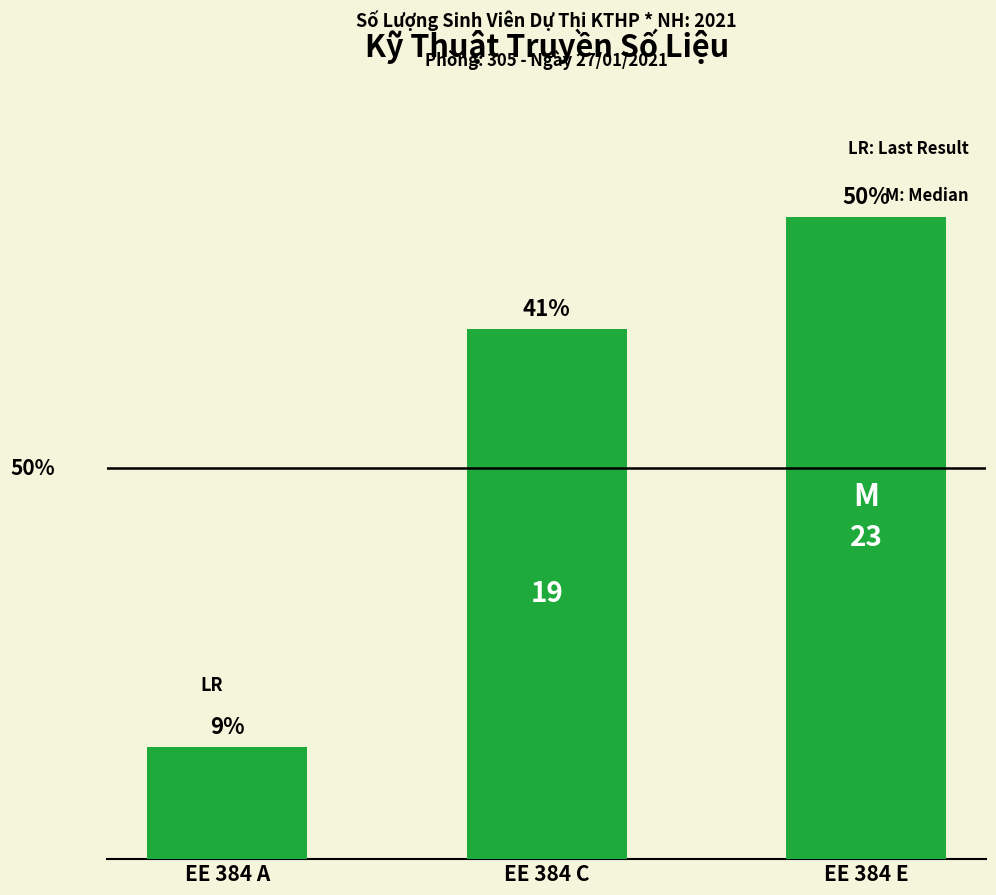

The chart shows a value of 19 at EE 384 C. True or false?

True